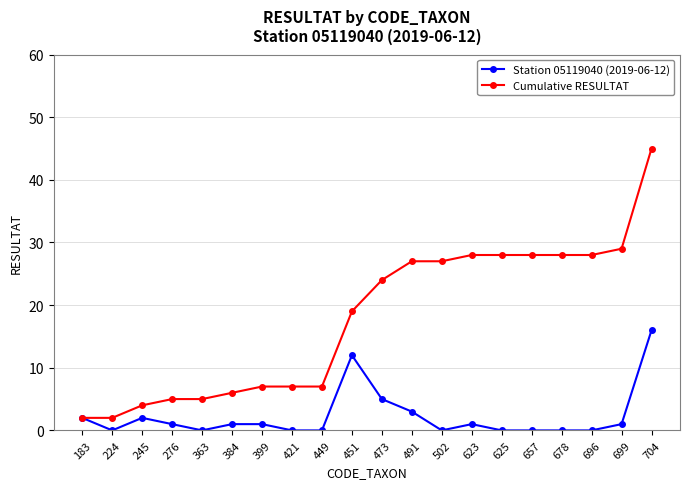

What is the value of the Cumulative RESULTAT point at the 15th from the left?

28